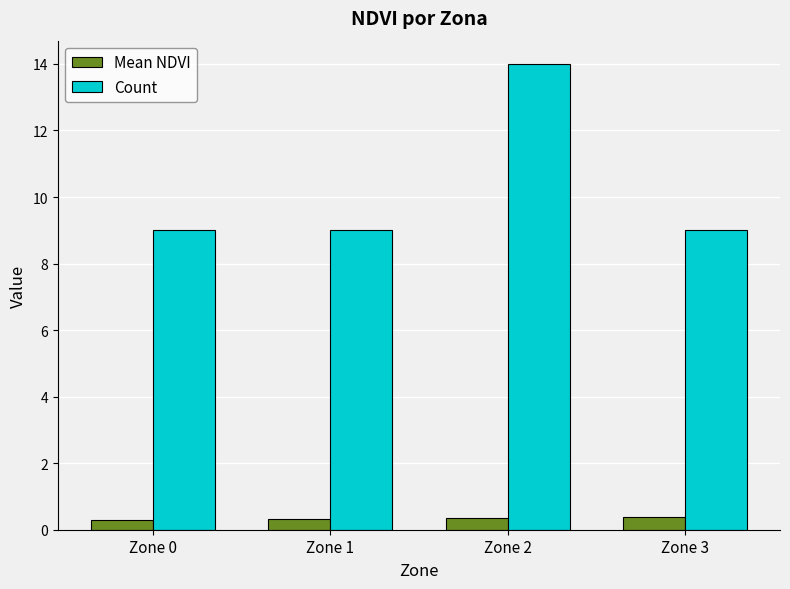

What is the smallest value displayed?

0.3